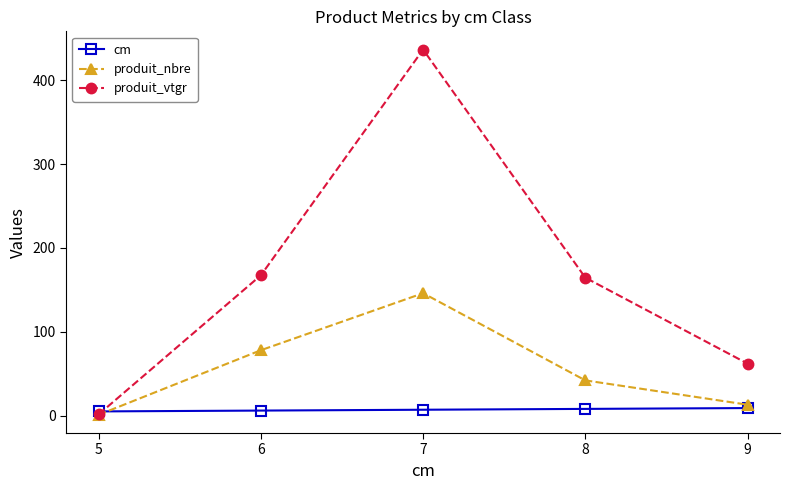

What is the value of the produit_vtgr point at the 2nd from the left?

167.4